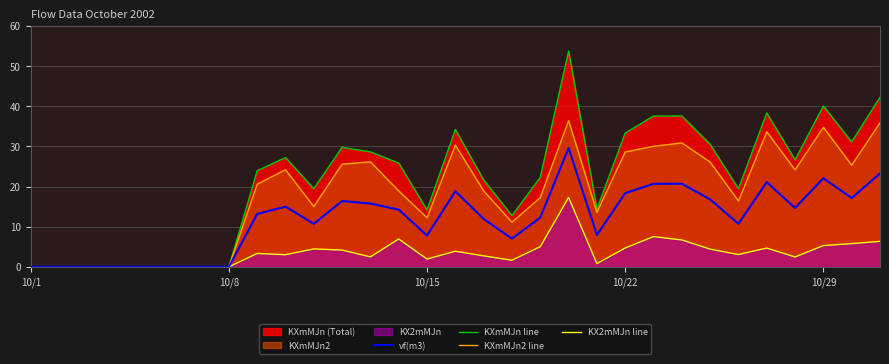

List the series in order of their peak value, lowest first.

KX2mMJn line, vf(m3), KXmMJn2 line, KXmMJn line